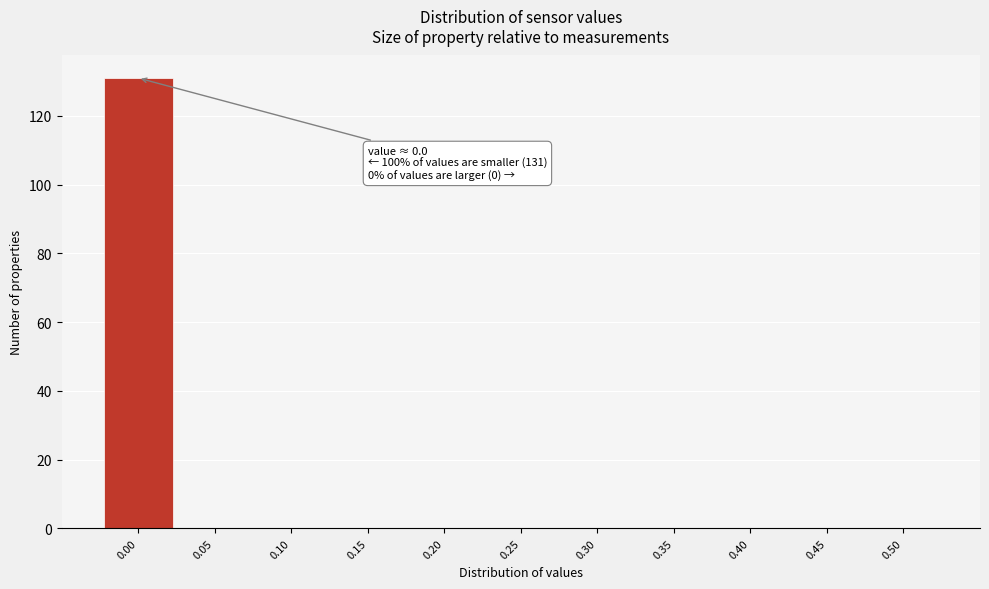

Which range on the x-axis has the tallest bar?

-0.025 to 0.025